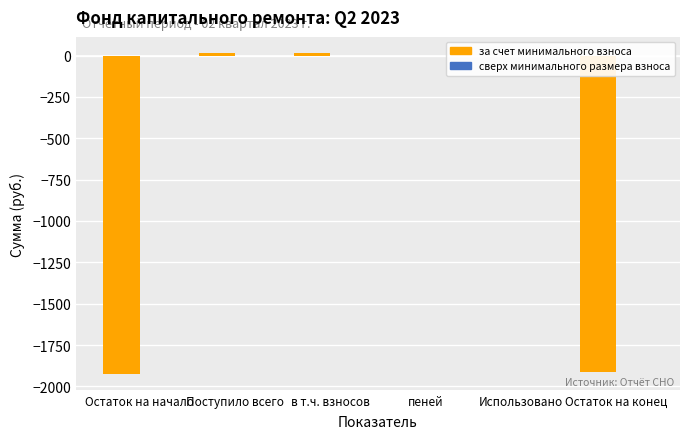

Which has a higher value, Использовано or Остаток на начало?

Использовано